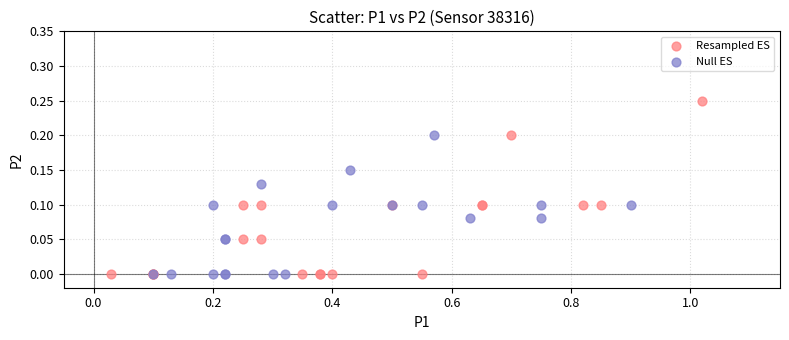

Which series has the largest Y range (max minus min)?

Resampled ES